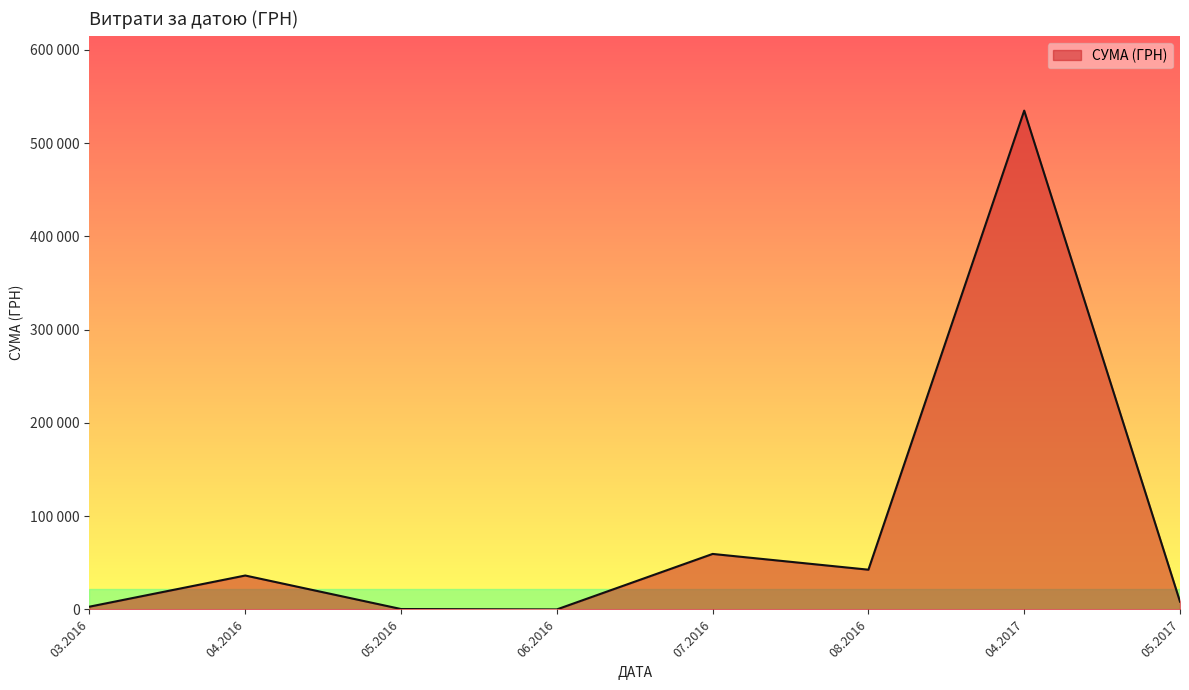

Does the chart display data point markers on the line(s)?

No